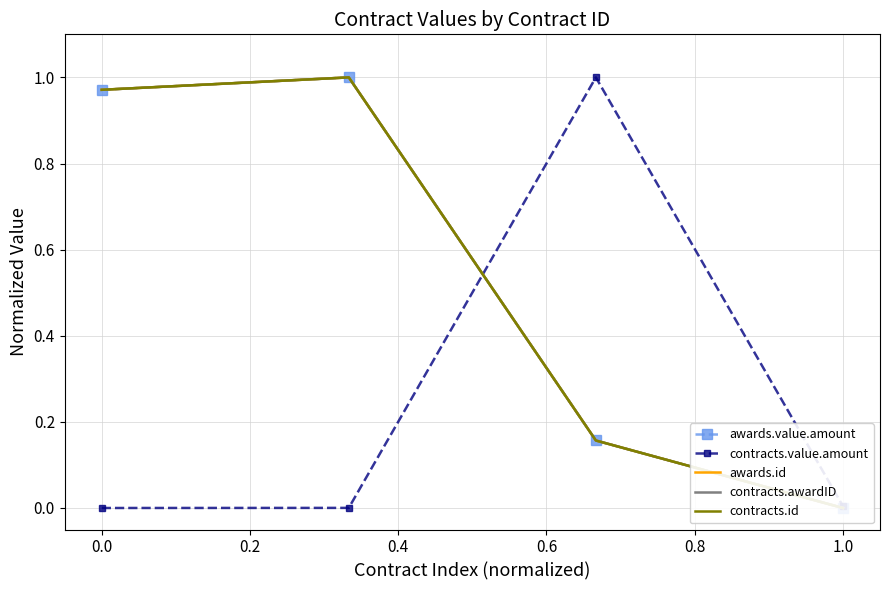

What is the average value of the awards.id series?

0.5